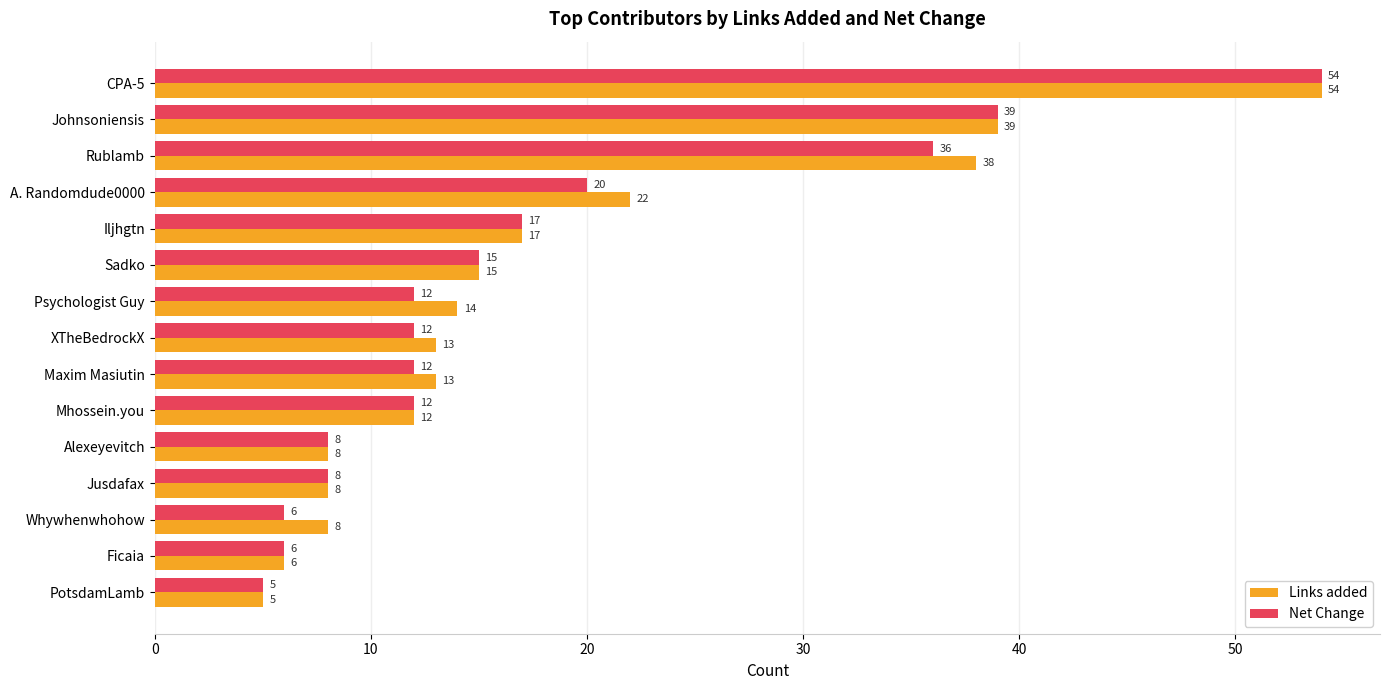

At which category is the sum across all series the highest?

CPA-5